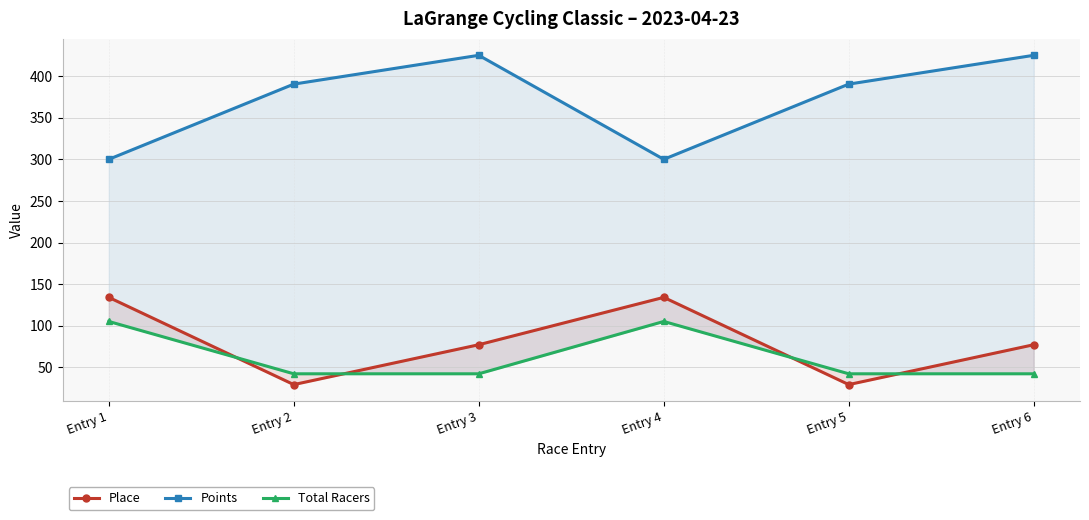

Which series has the largest range (max minus min)?

Points